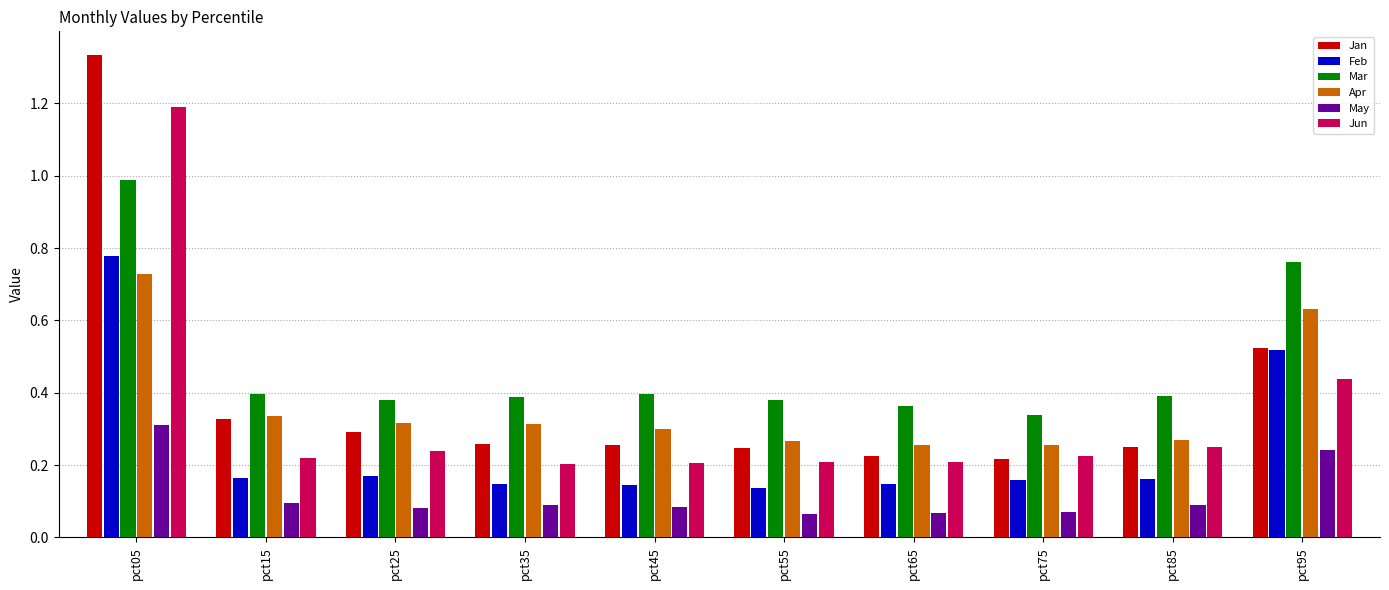

Which series has the largest total across all categories?

Mar